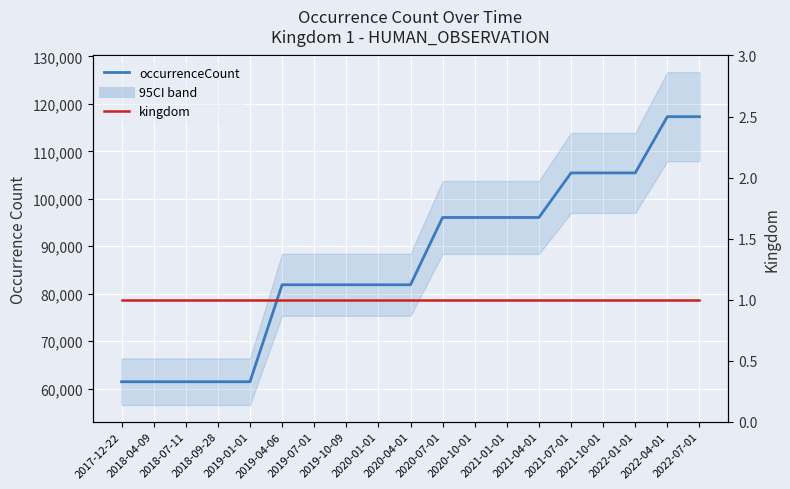

What is the label of the 5th point from the left?

2019-01-01